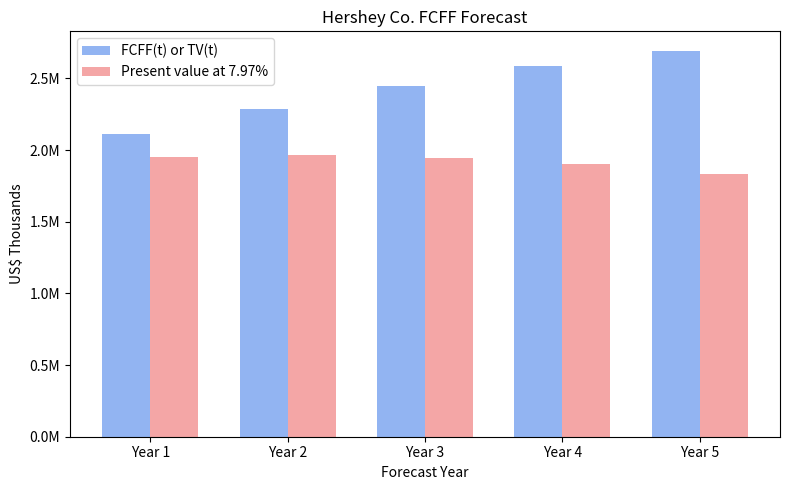

Is it true that FCFF(t) or TV(t) equals 4676298 at Year 5?

False